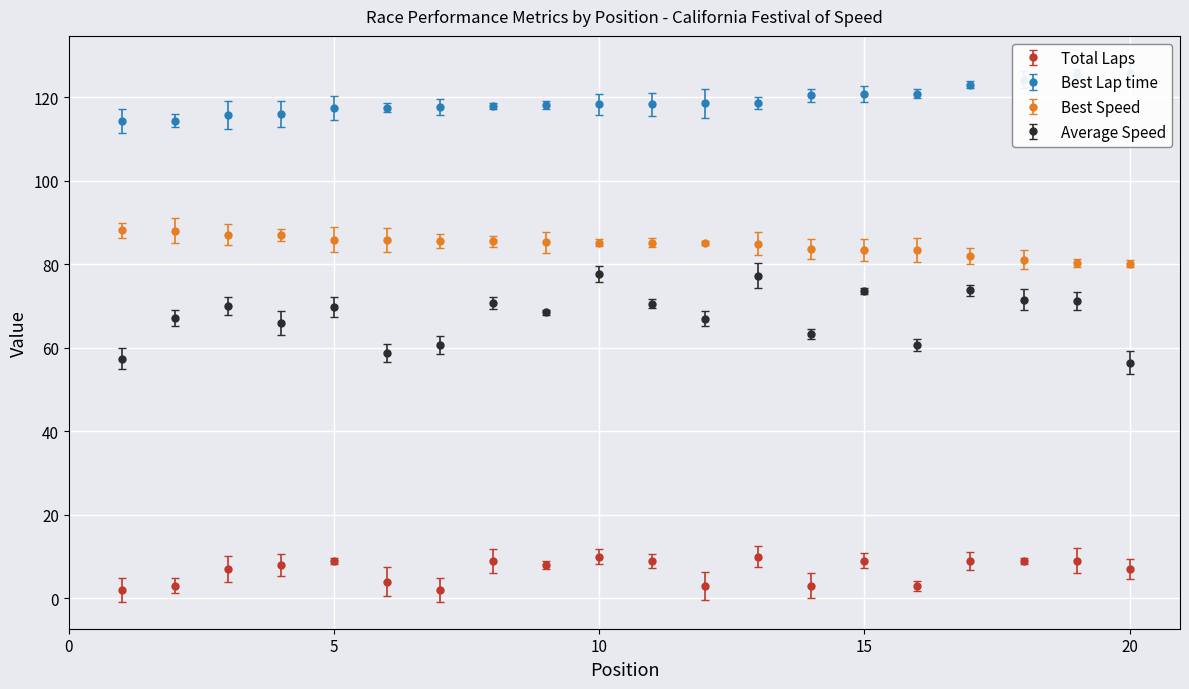

List the series in order of their peak value, highest first.

Best Lap time, Best Speed, Average Speed, Total Laps